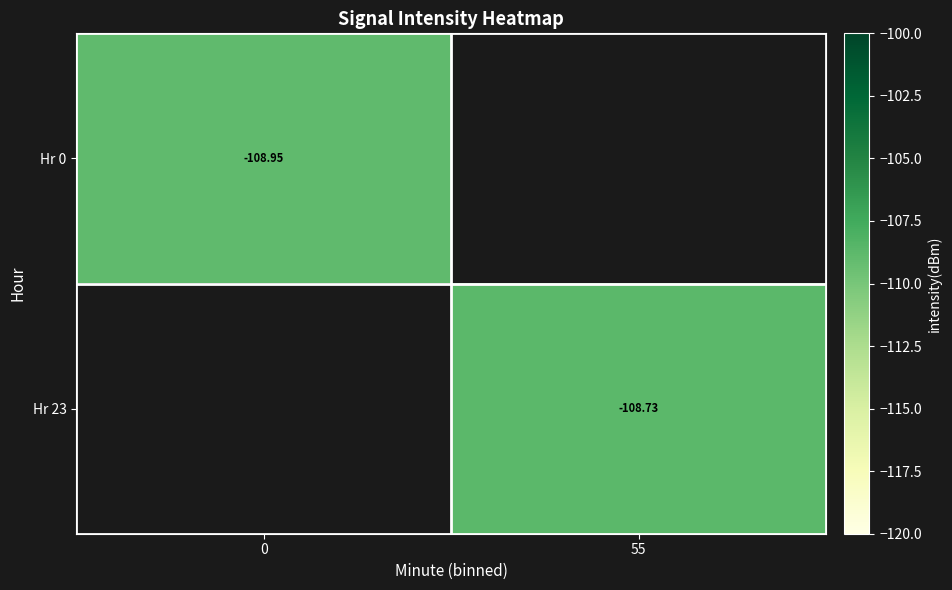

Is the value of Hr 0 at 0 greater than the value of Hr 23 at 55?

No